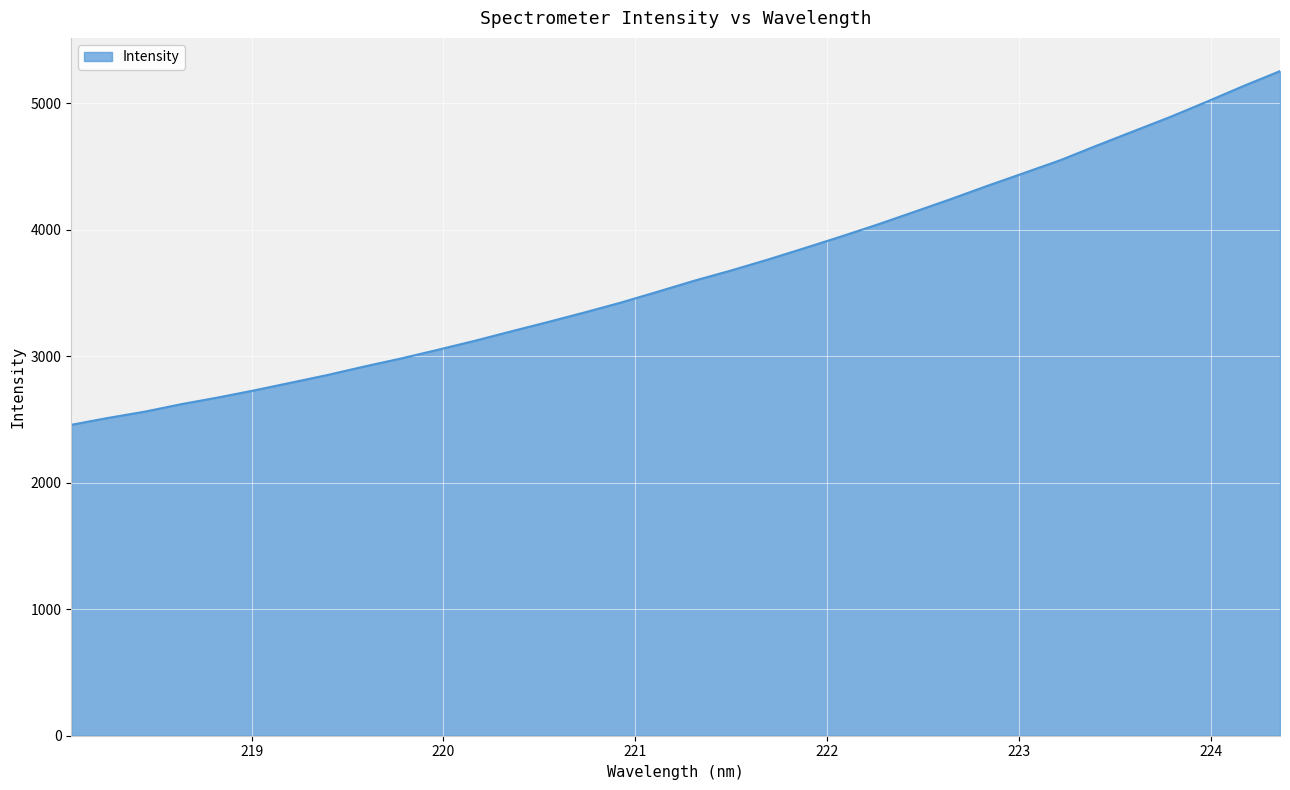

What is the smallest value displayed?

2457.8